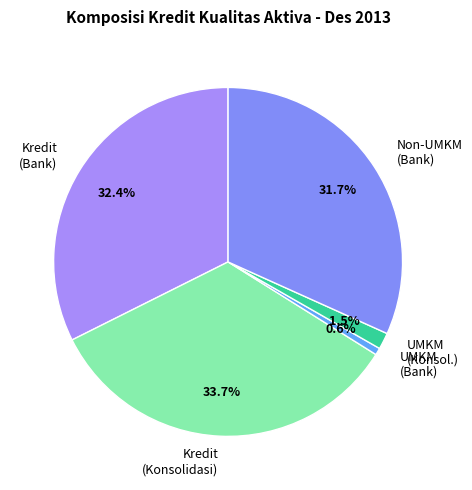

To the nearest percent, what is the difference between the largest and smallest slice percentages?

33%